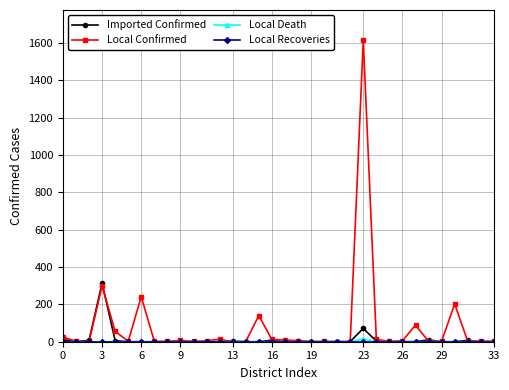

Is this an area chart (filled region under the line)?

No